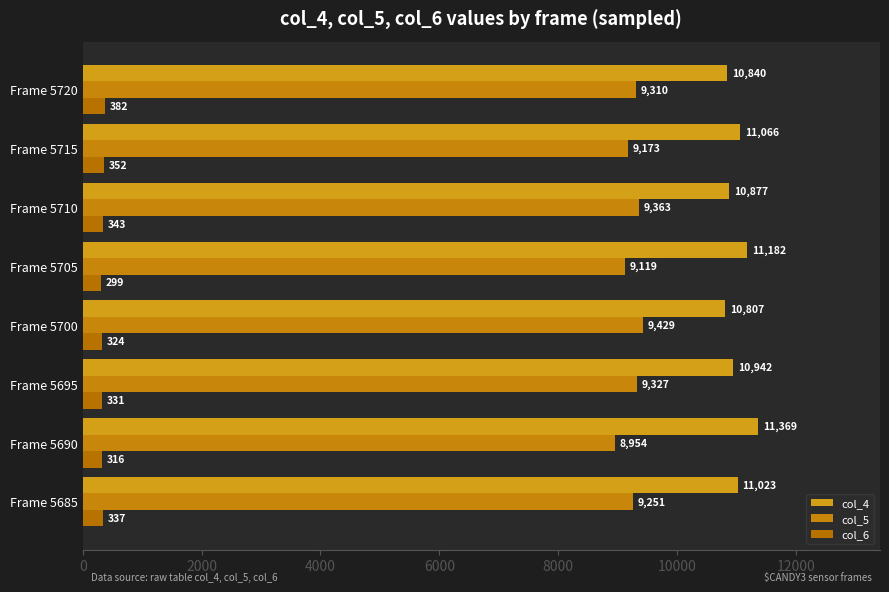

At how many categories does at least one series exceed 10269?

8